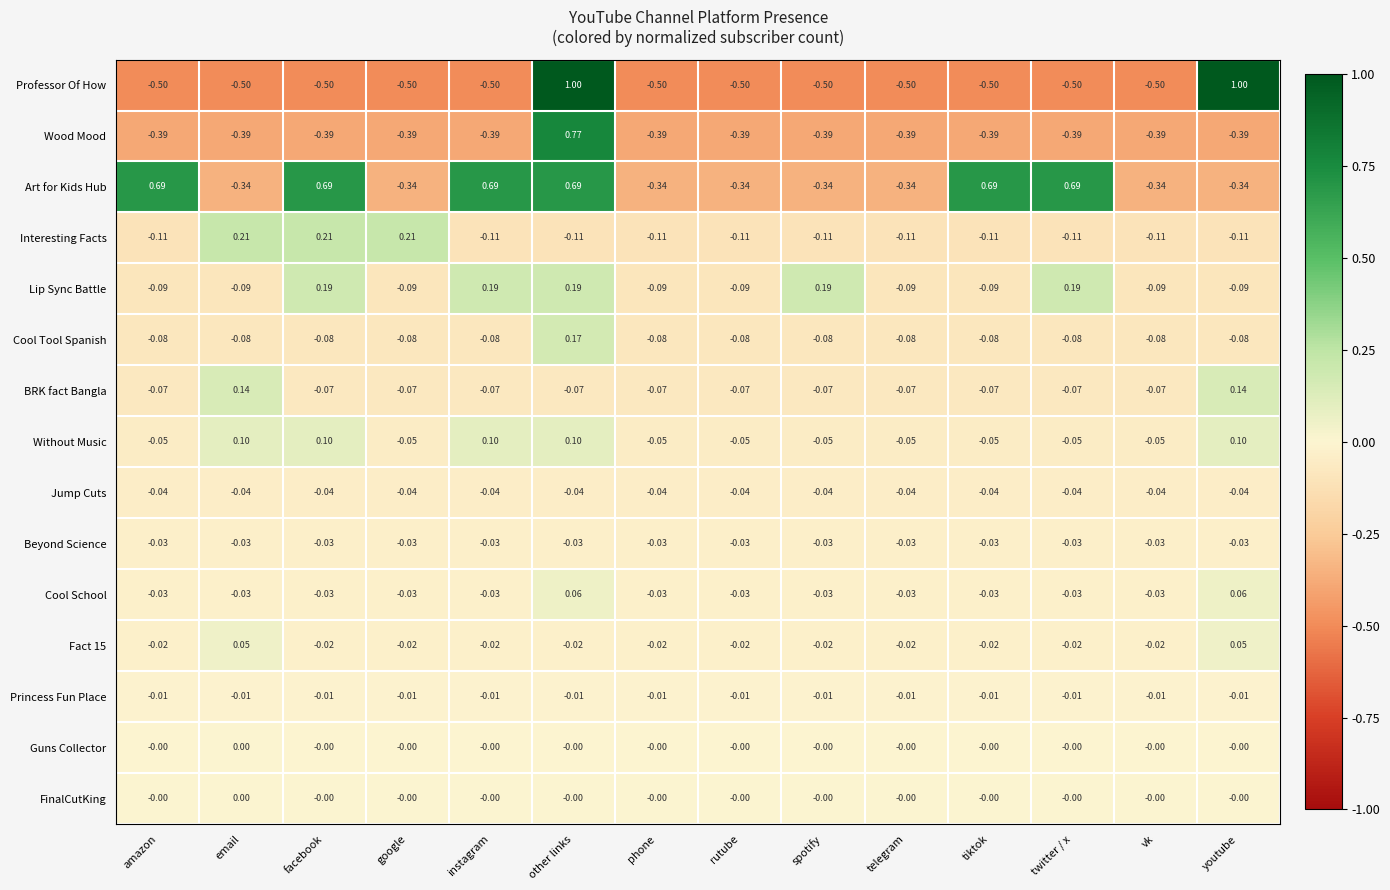

What is the minimum value shown in the chart?

-0.5